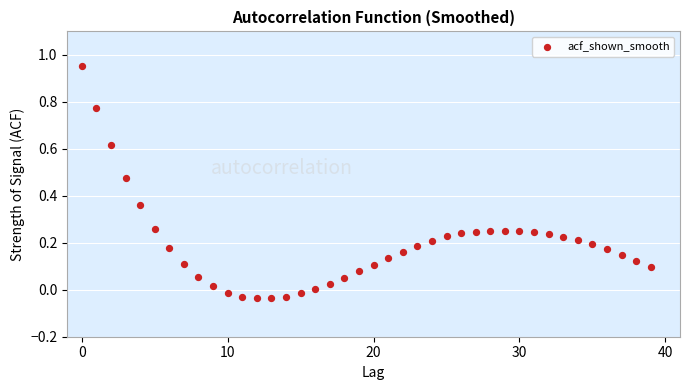

How many data points are displayed?

40